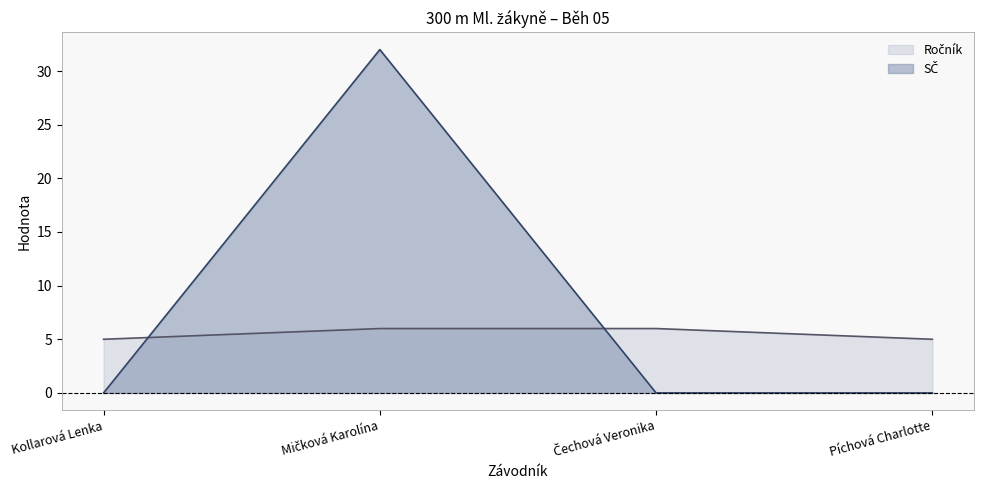

Is the value of SČ at Kollarová Lenka greater than the value of Ročník at Čechová Veronika?

No